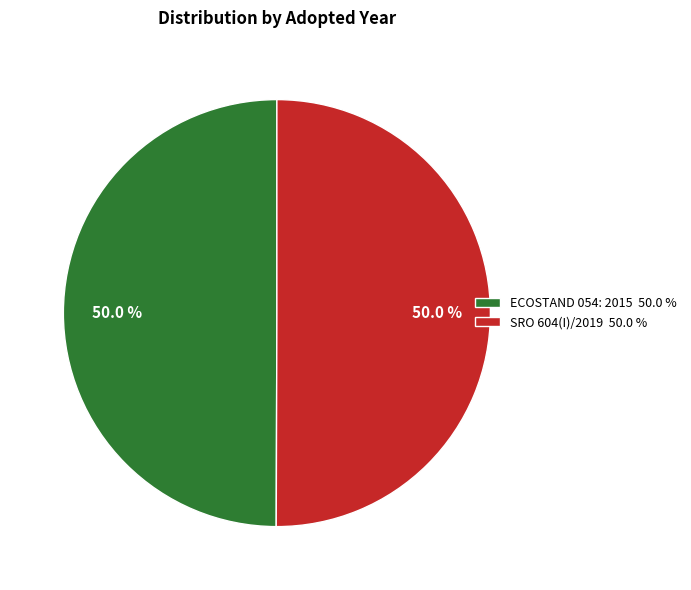

What percentage is NOT represented by ECOSTAND 054: 2015?

50.0%